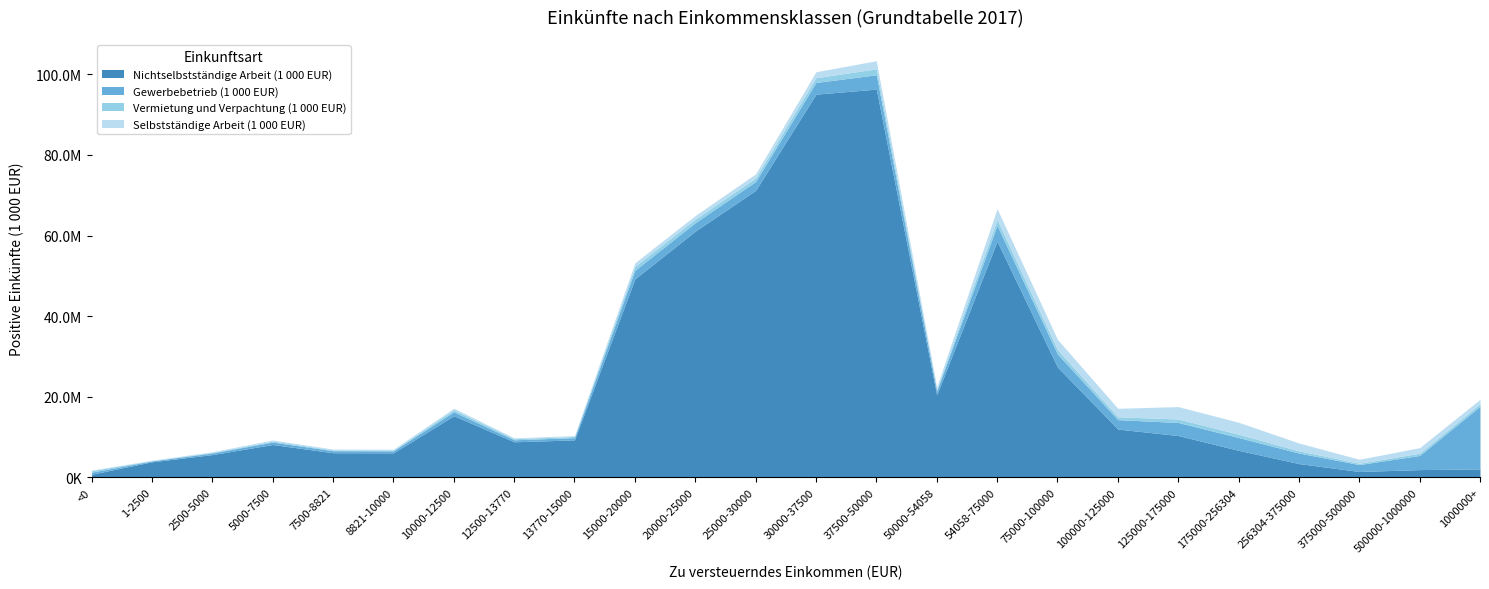

True or false: Vermietung und Verpachtung (1 000 EUR) and Nichtselbstständige Arbeit (1 000 EUR) intersect in this chart.

False